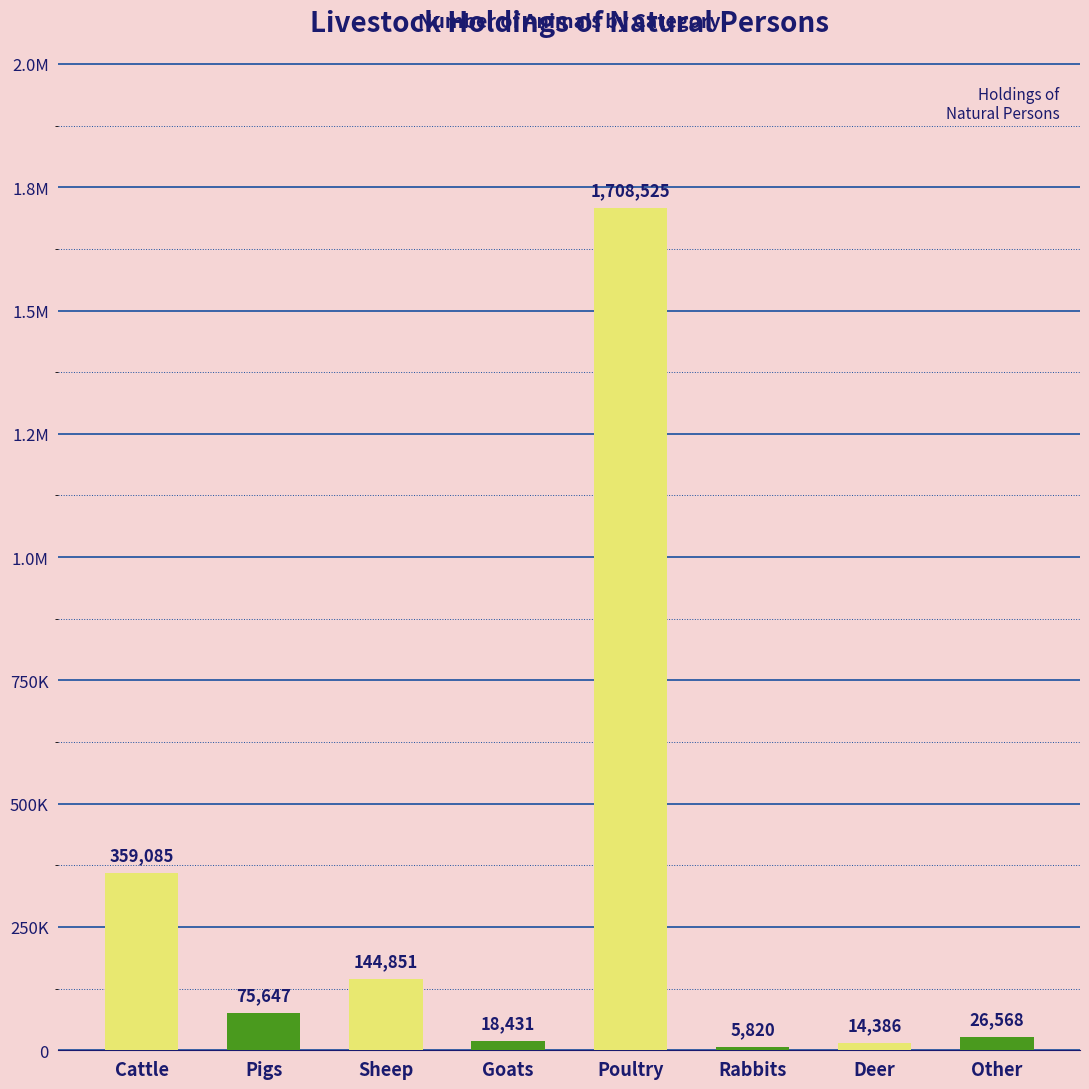

True or false: the data shows 144851 at Sheep.

True